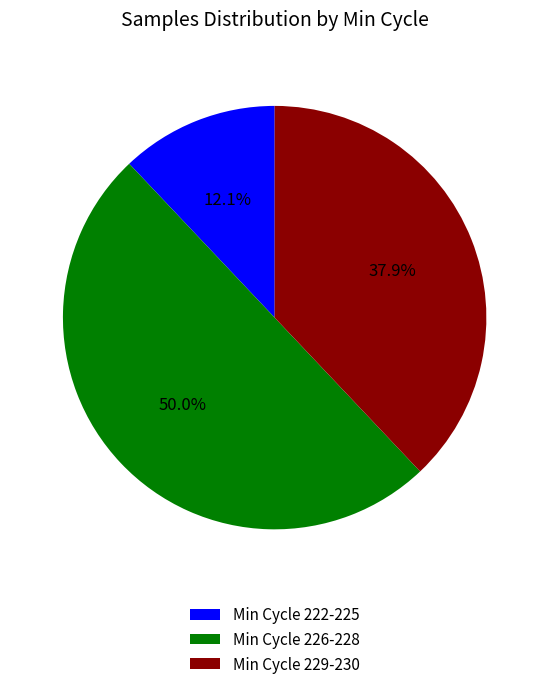

Which has a higher value, Min Cycle 222-225 or Min Cycle 229-230?

Min Cycle 229-230